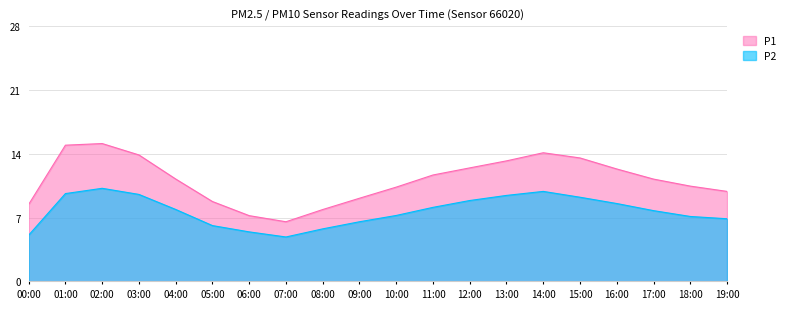

True or false: P1 and P2 cross at least once.

False